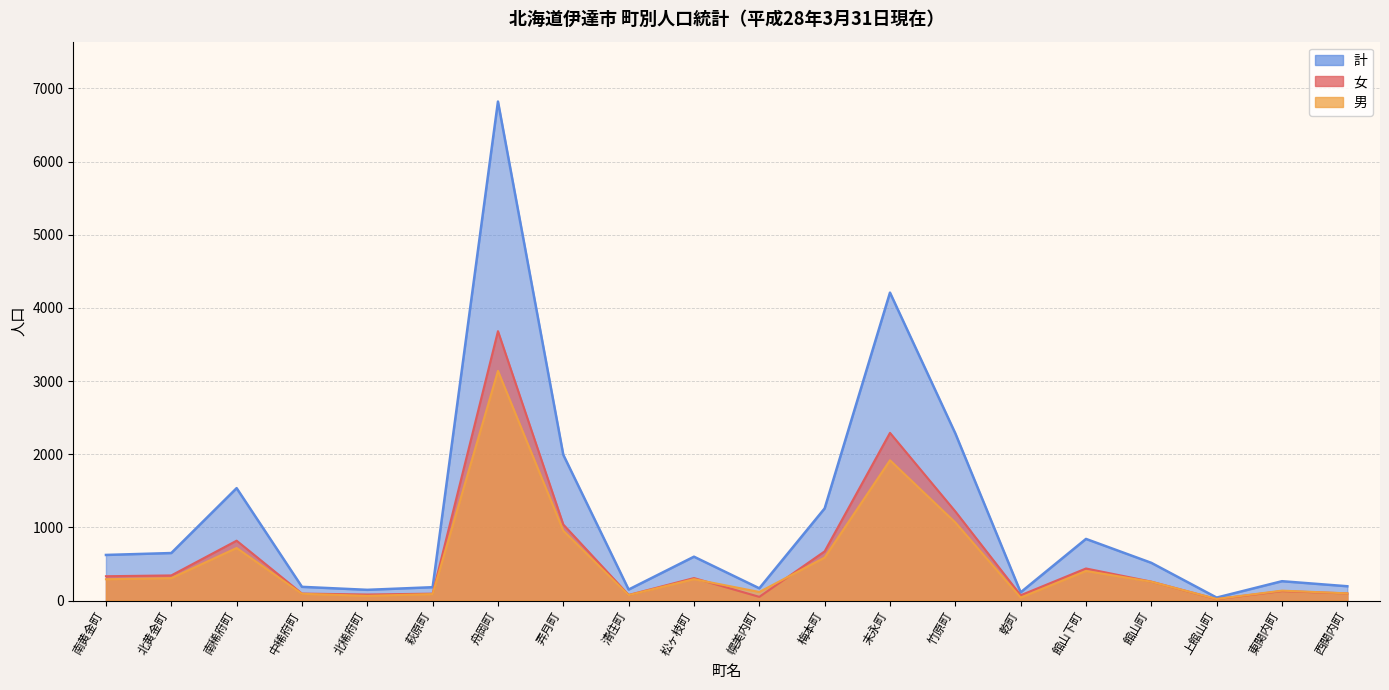

Count the number of categories in the chart.

20